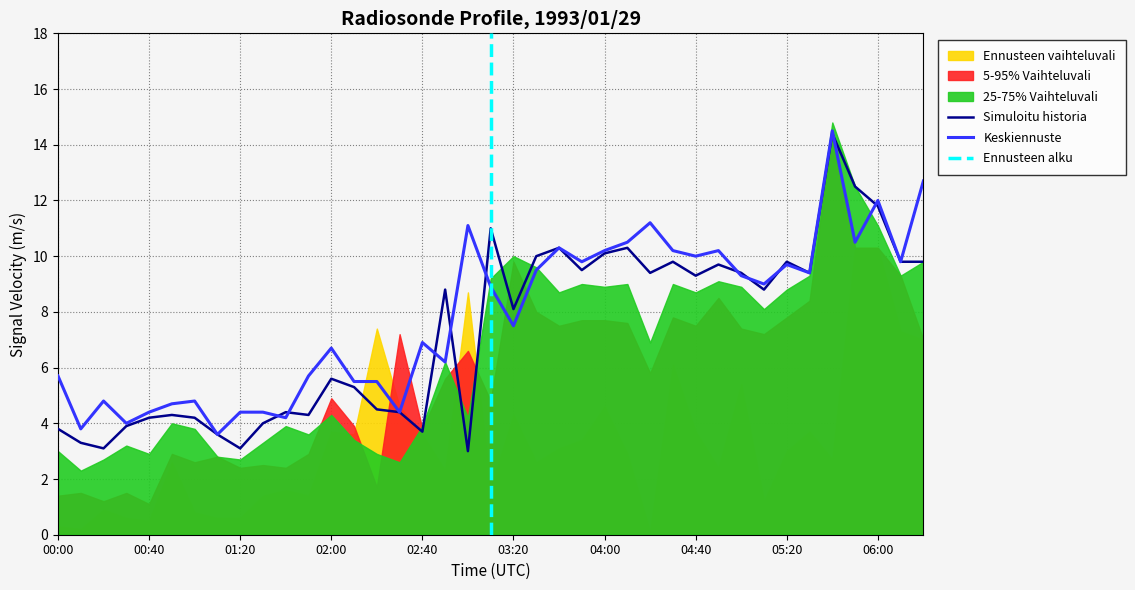

What is the difference between the highest and lowest values at 4?

3.9